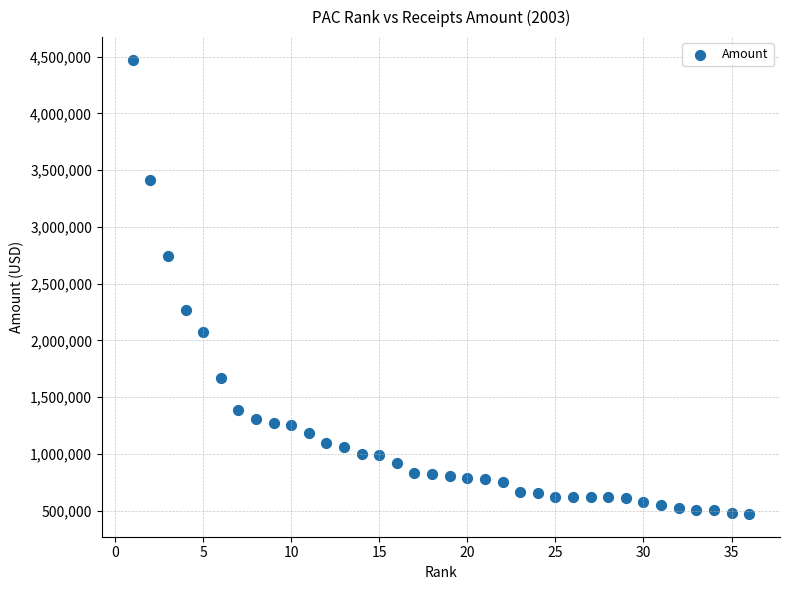

What Y value in the scatter plot is closest to 2471480?

2265327.4